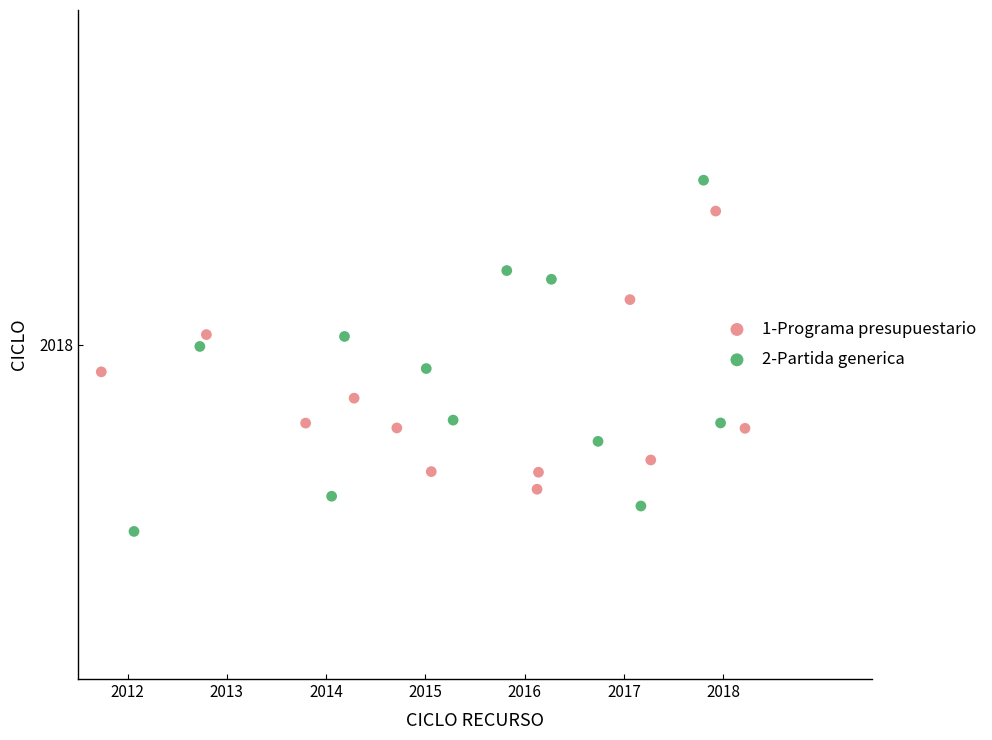

What are all the series names shown in the legend?

1-Programa presupuestario, 2-Partida generica